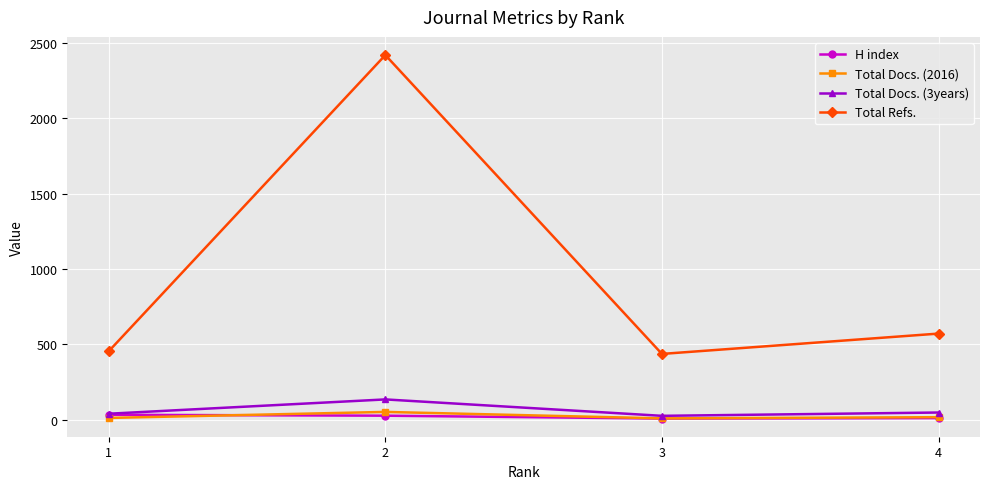

True or false: Total Refs. has more than 2 points higher than both neighbors.

False